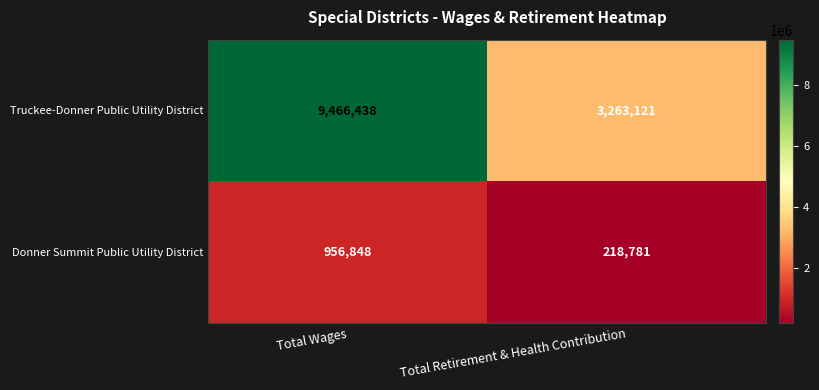

What is the minimum value shown in the chart?

218781